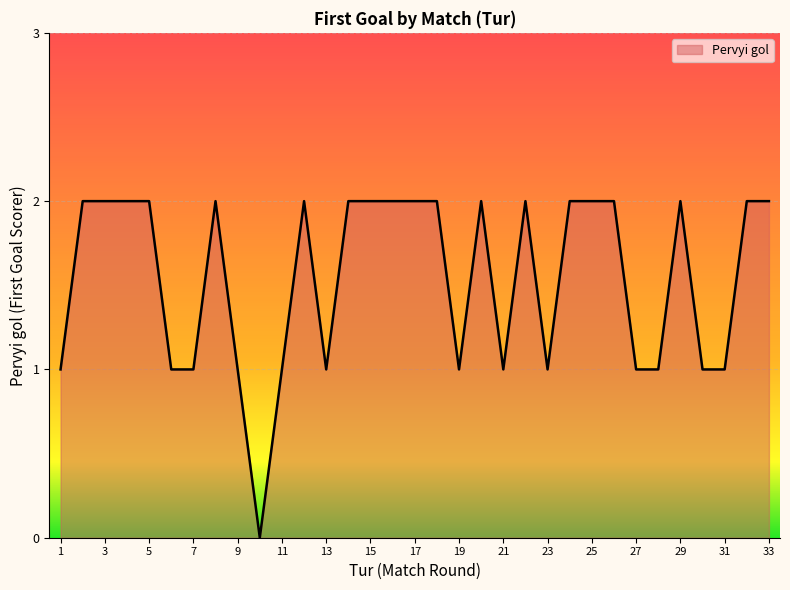

How many points are higher than both their immediate neighbors (excluding endpoints)?

5